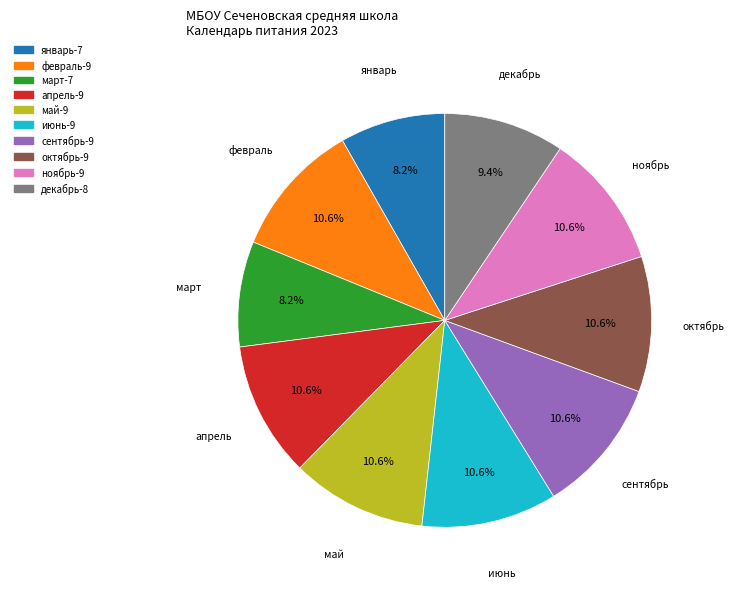

Approximately how many times larger is the value at май compared to декабрь?

1.1